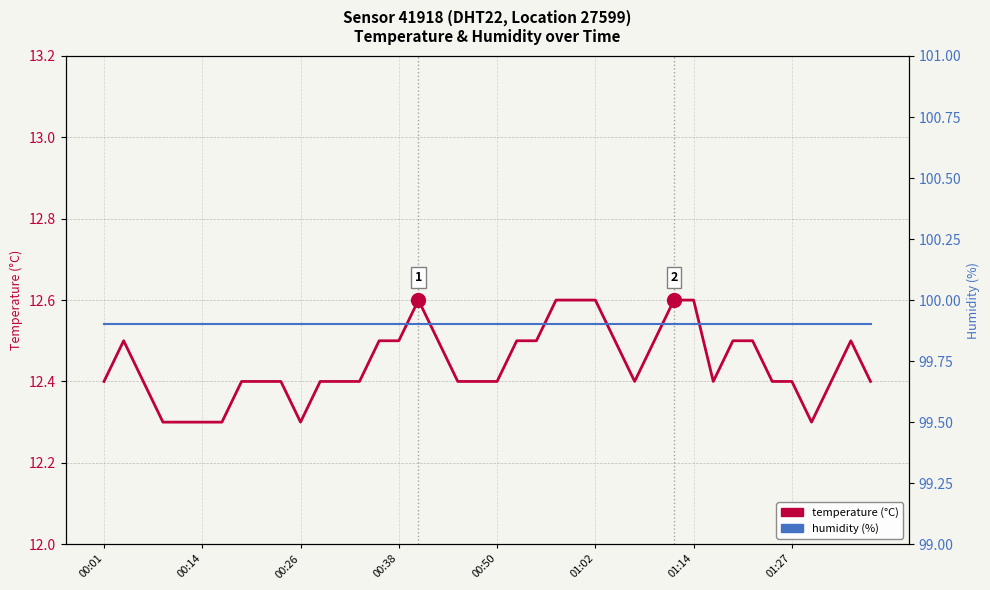

True or false: humidity and temperature cross at least once.

False